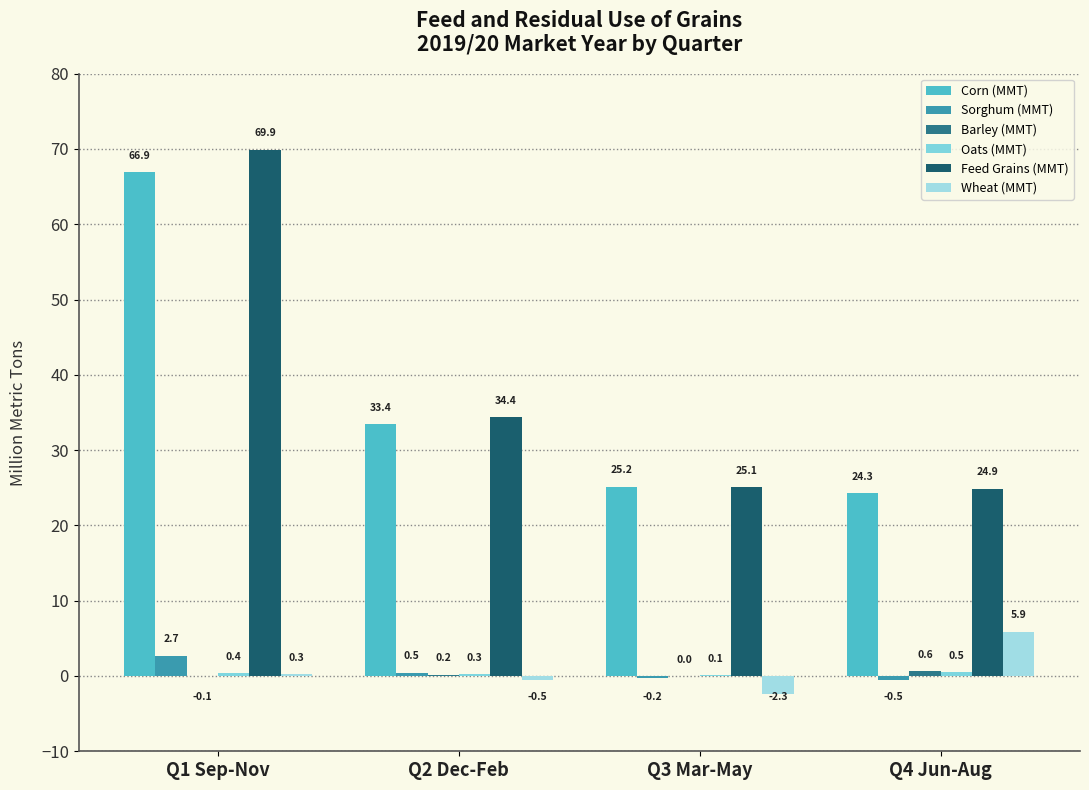

At which category is the sum across all series the highest?

Q1 Sep-Nov